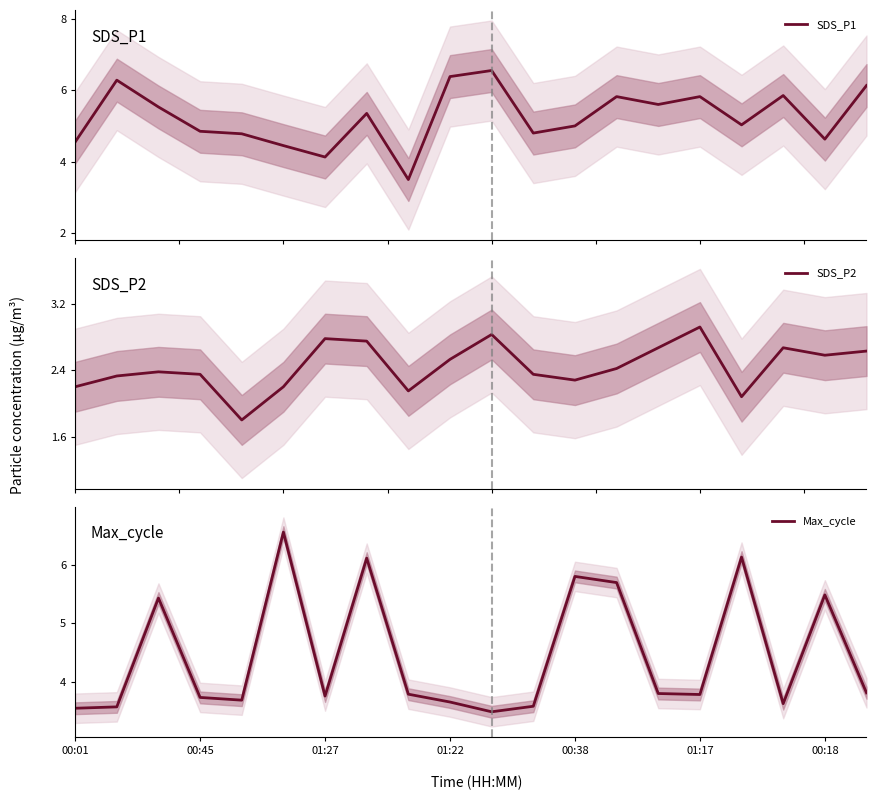

What is the total value across all series at 8?

9.4